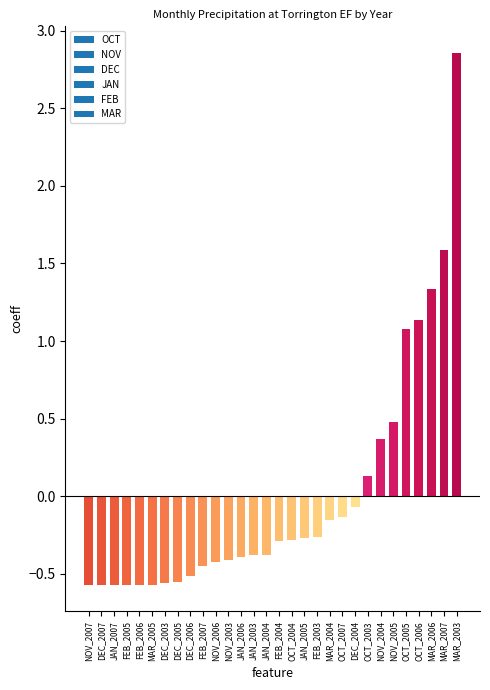

Which category has the highest value across all series?

MAR_2003